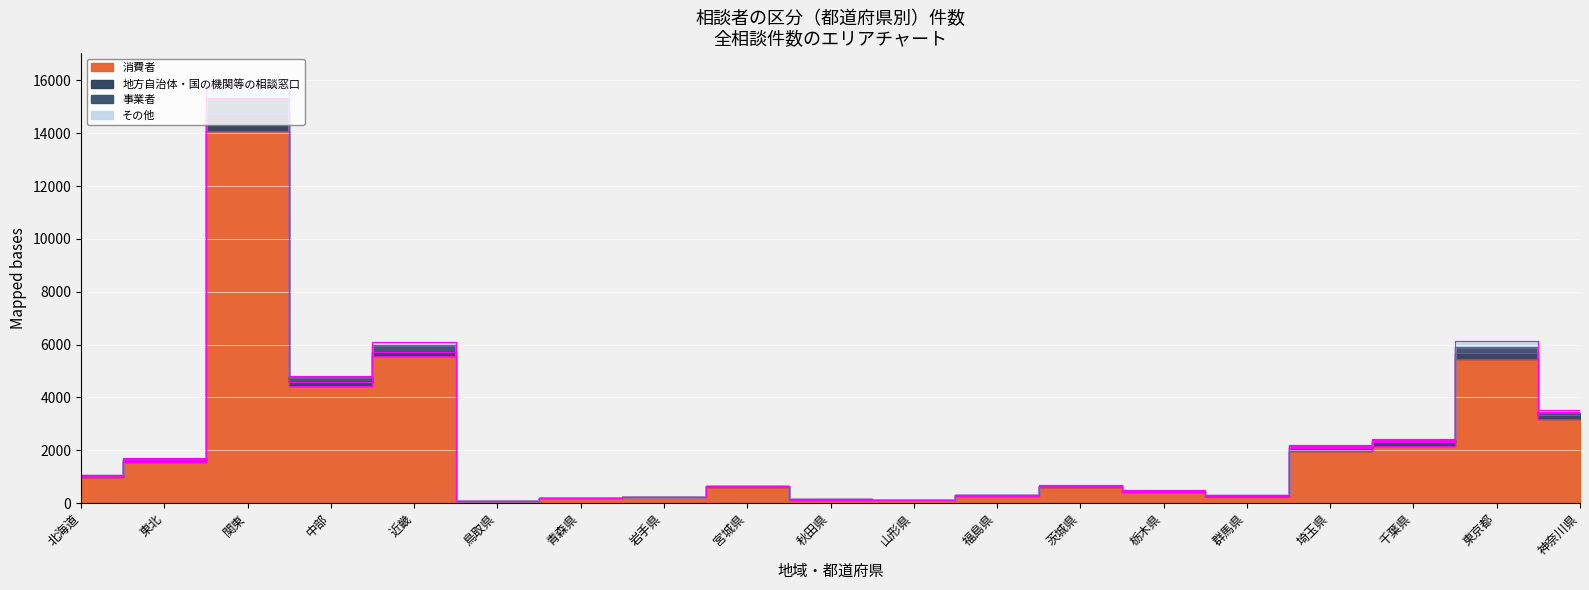

What position from the right is 福島県?

8